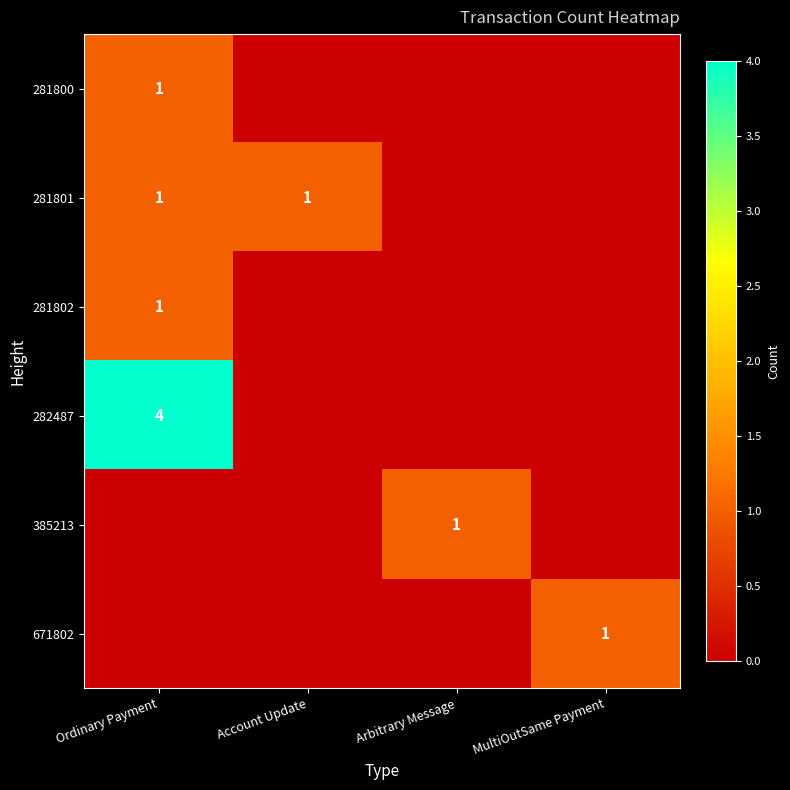

True or false: 281802 has a value of 2 at Ordinary Payment.

False